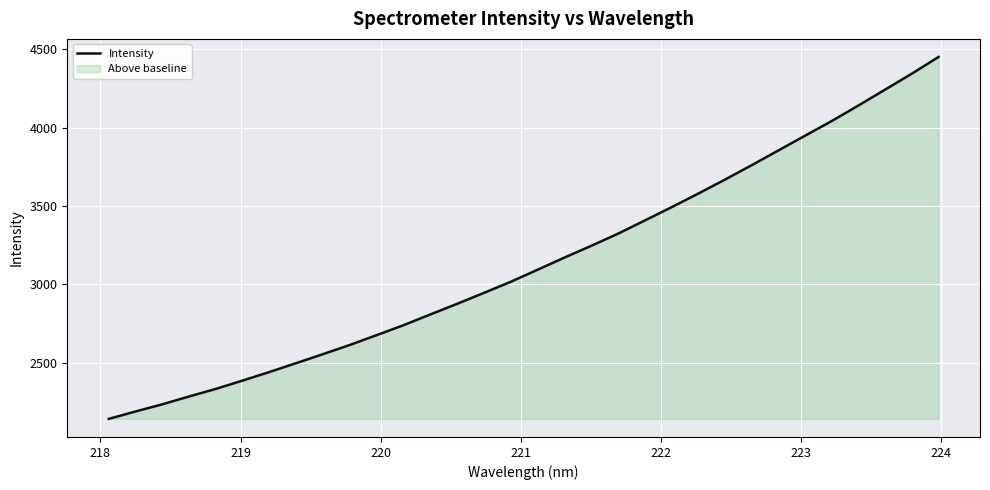

What is the minimum value shown in the chart?

2140.3